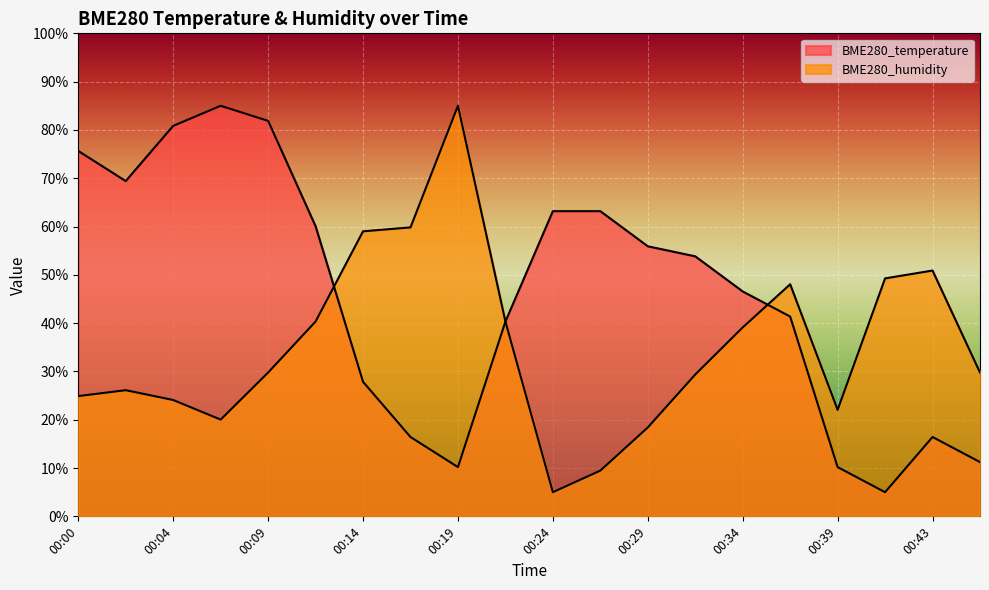

The BME280_temperature series shows 81.2 at 00:31. True or false?

False